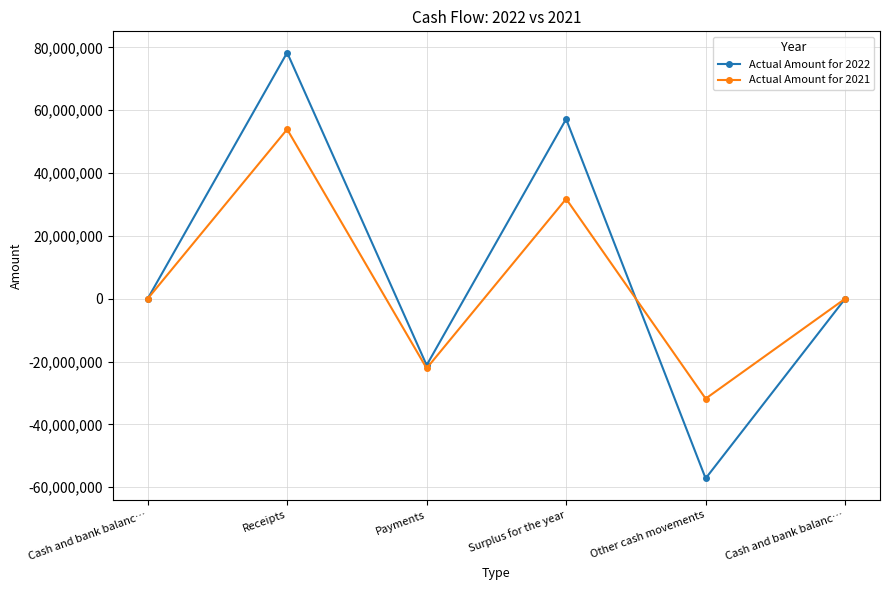

Rank the series by their maximum value, from lowest to highest.

Actual Amount for 2021, Actual Amount for 2022